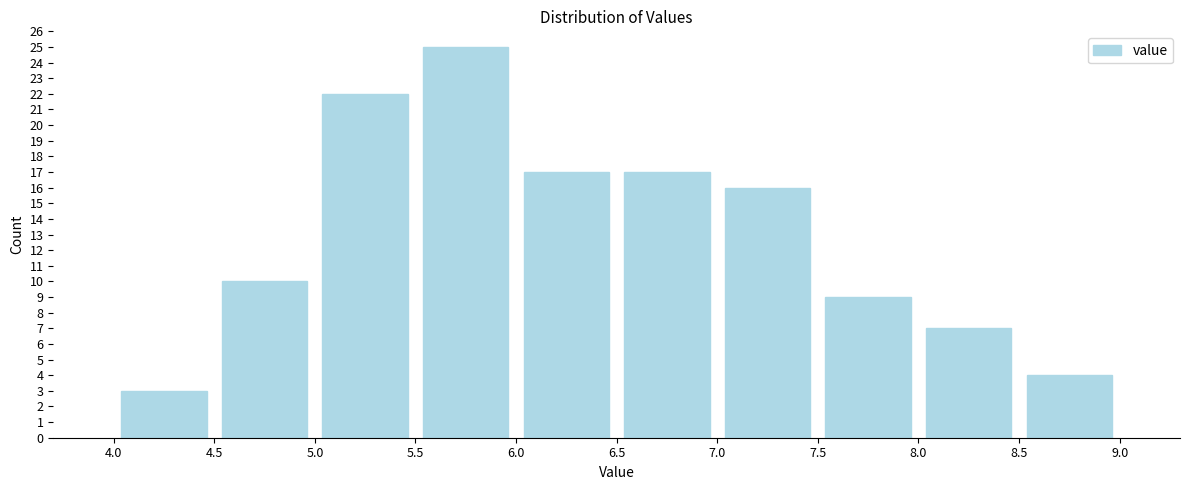

How tall is the bar that spans 6.5 to 7.0 on the x-axis? The values are not printed on the chart, so give them approximately, as read against the axis.

17